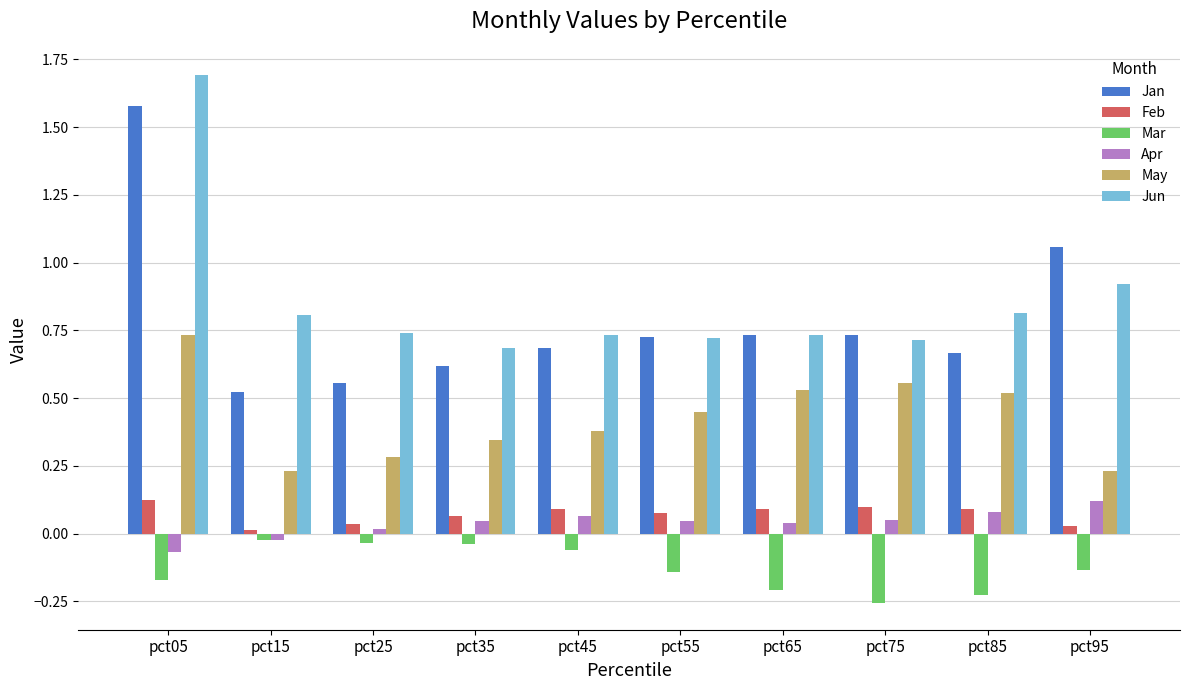

At which category is the sum across all series the highest?

pct05